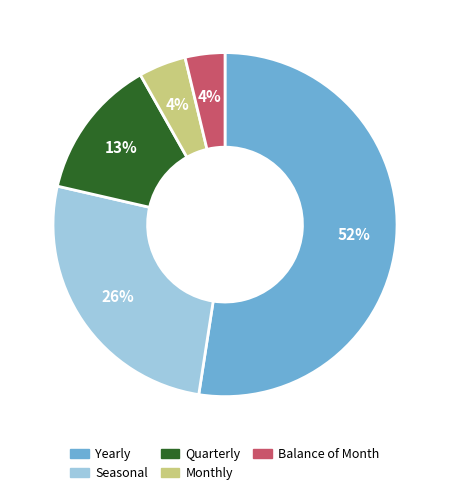

To the nearest percent, what is the average slice percentage?

20%